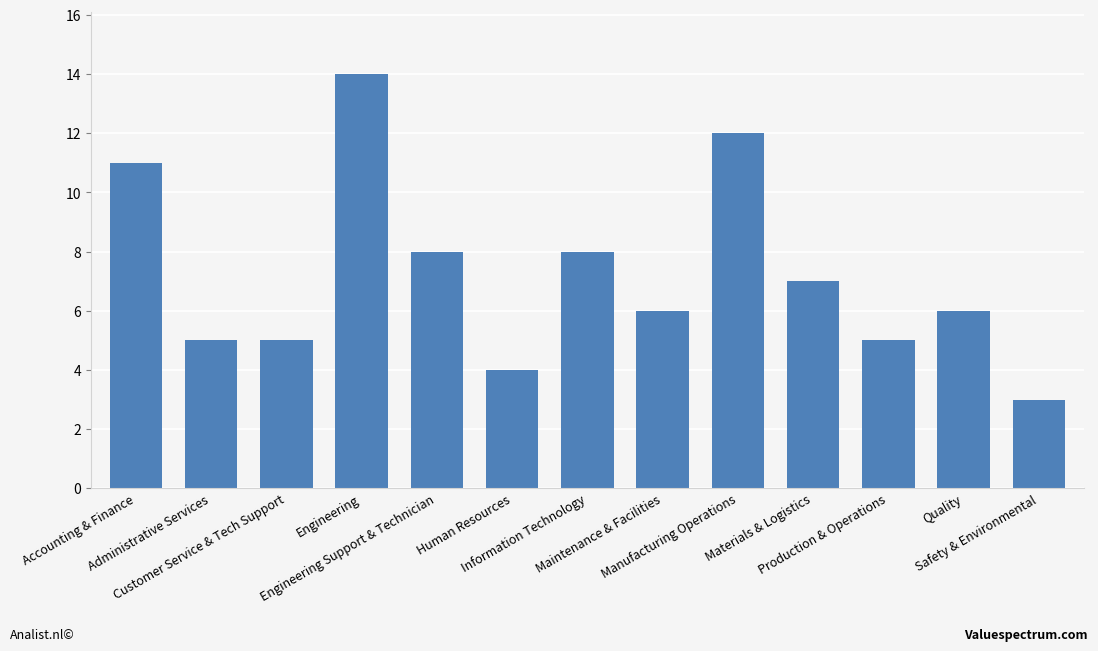

Are the bars horizontal?

No